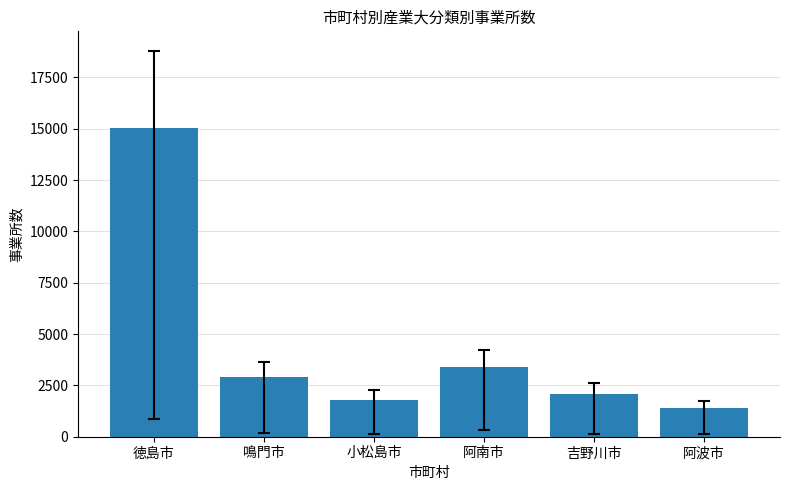

What is the difference between the maximum and minimum values?

13621